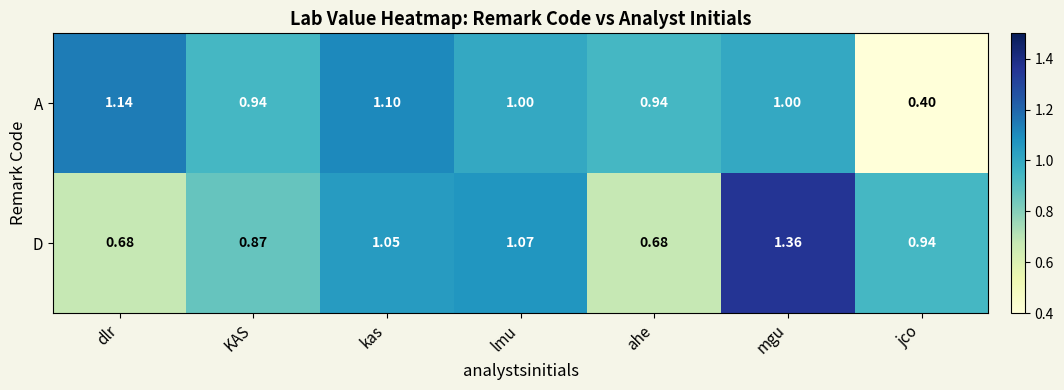

Where does the A series first go above 1?

dlr